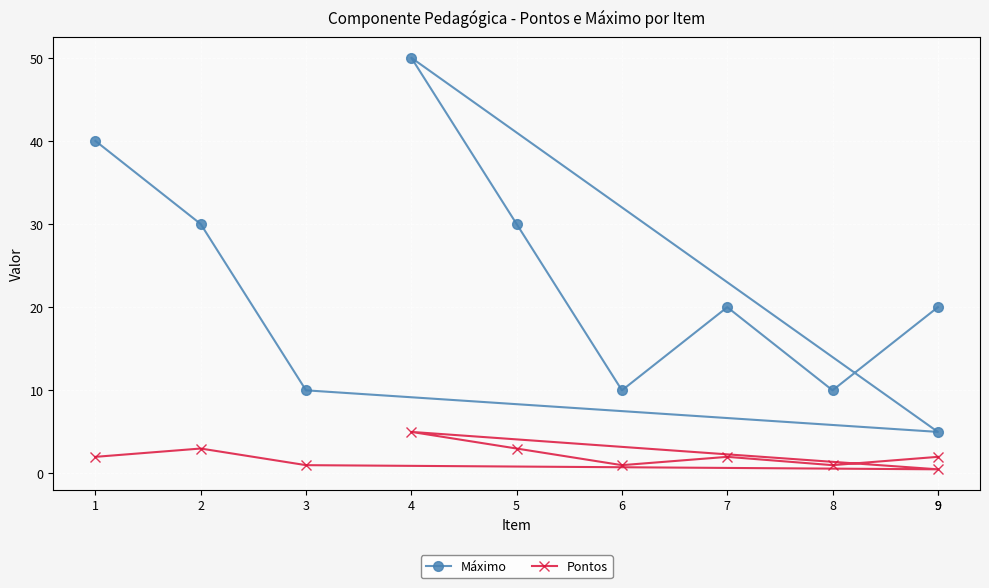

What is the value of the Pontos point at the 3rd from the left?

1.0